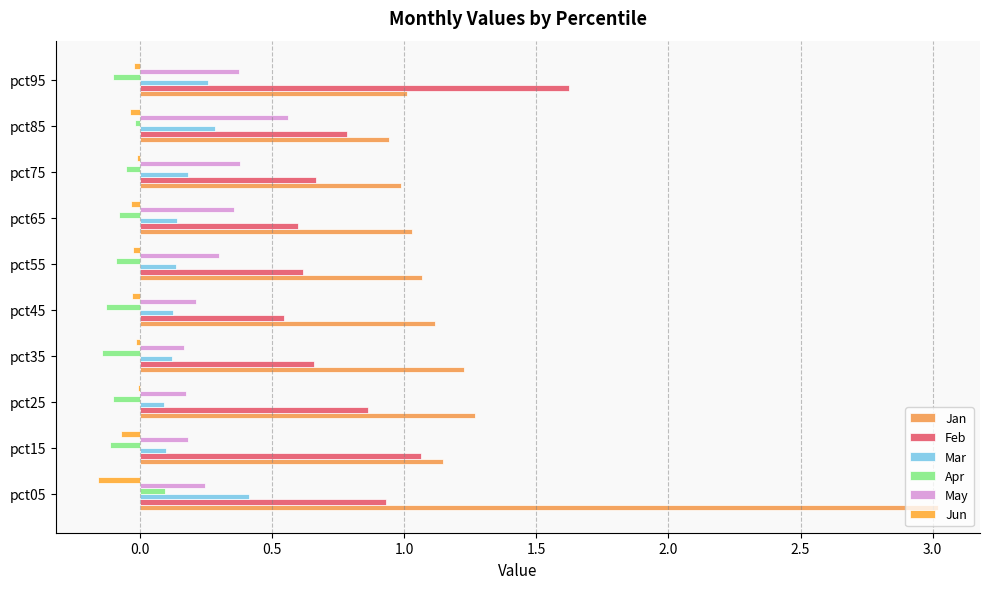

Count the number of data series in this chart.

6